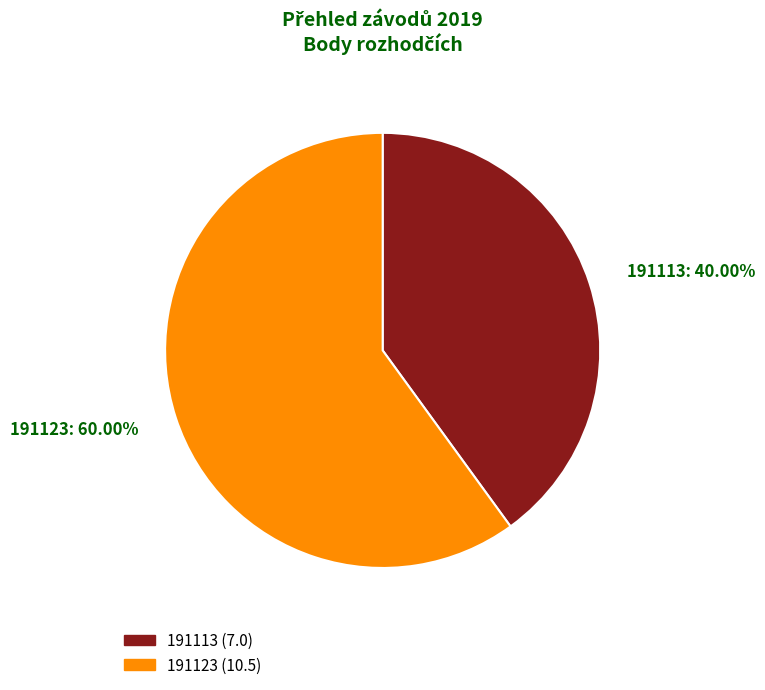

What percentage is the 191123 slice, to the nearest percent?

60%